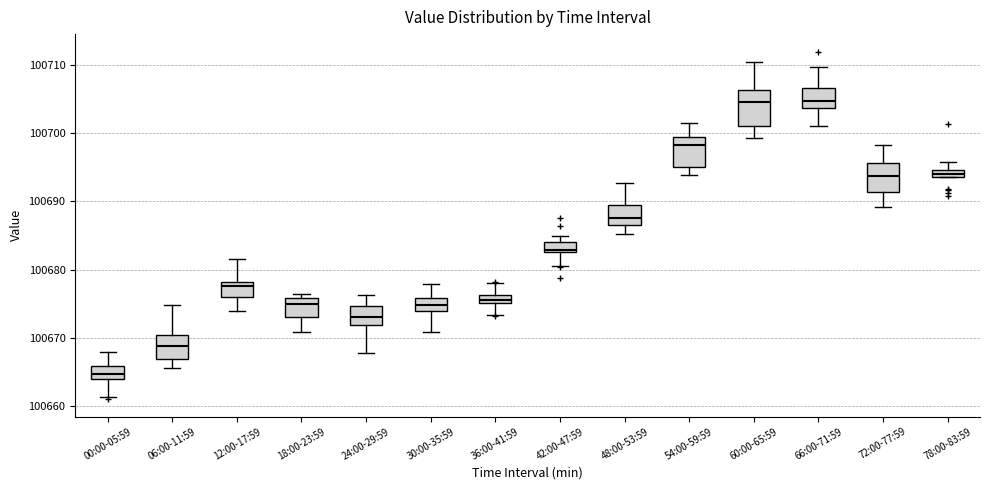

Where is the upper edge of the box for 36:00-41:59 on the y-axis? The values are not printed on the chart, so give them approximately, as read against the axis.

100676